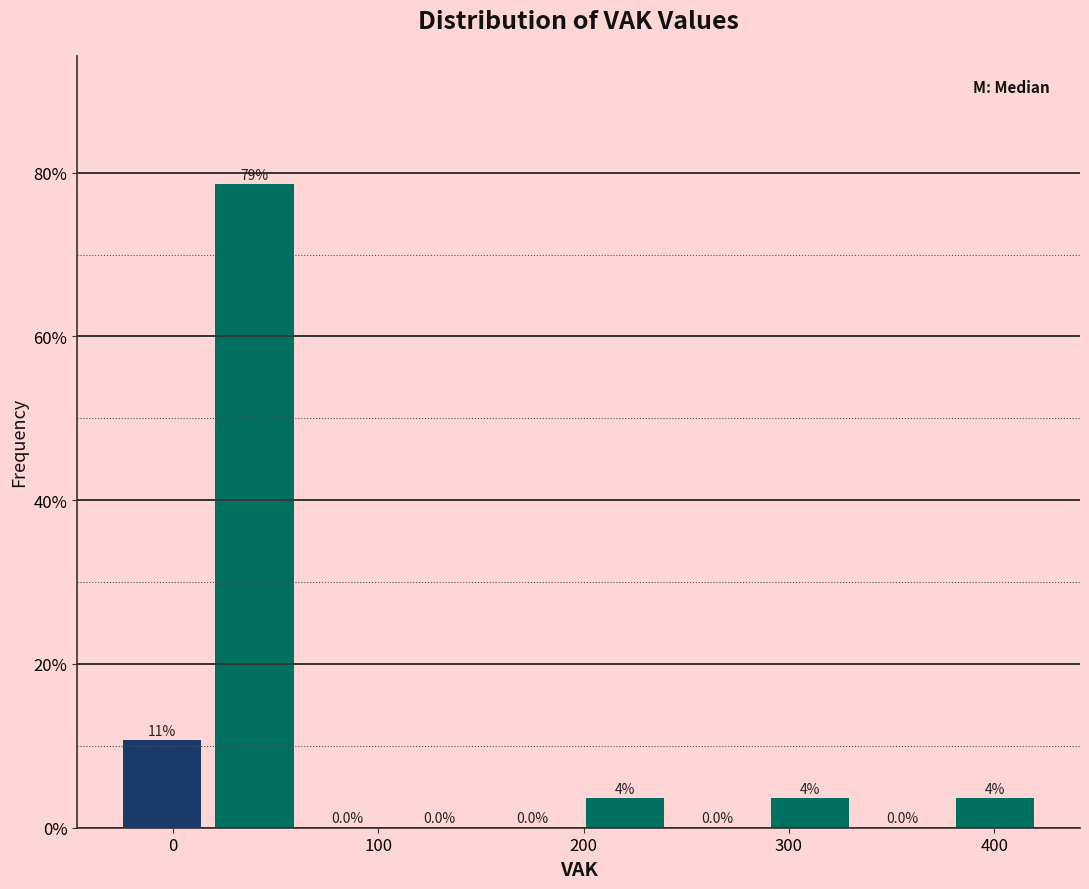

Over which range of the x-axis is the bar tallest?

20 to 60